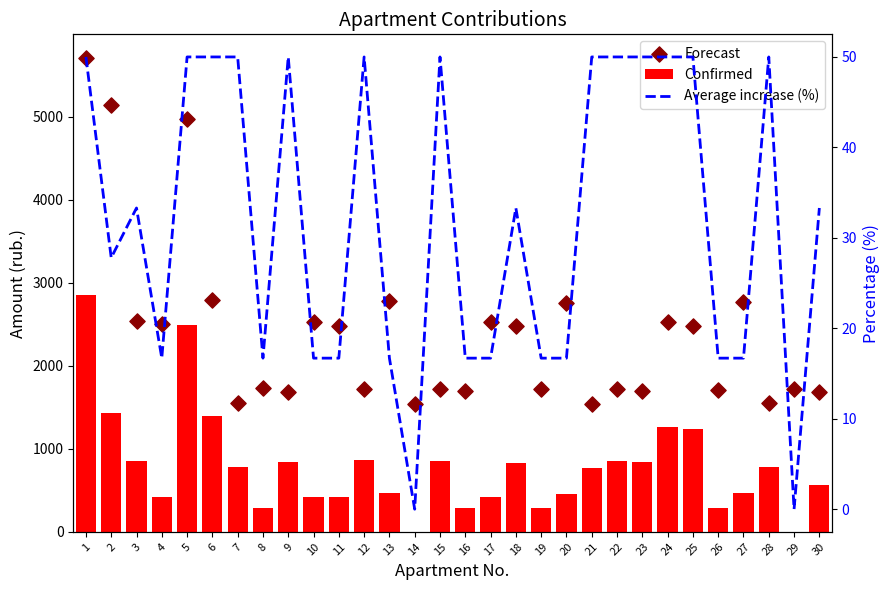

Which series reaches the maximum Y coordinate?

Forecast